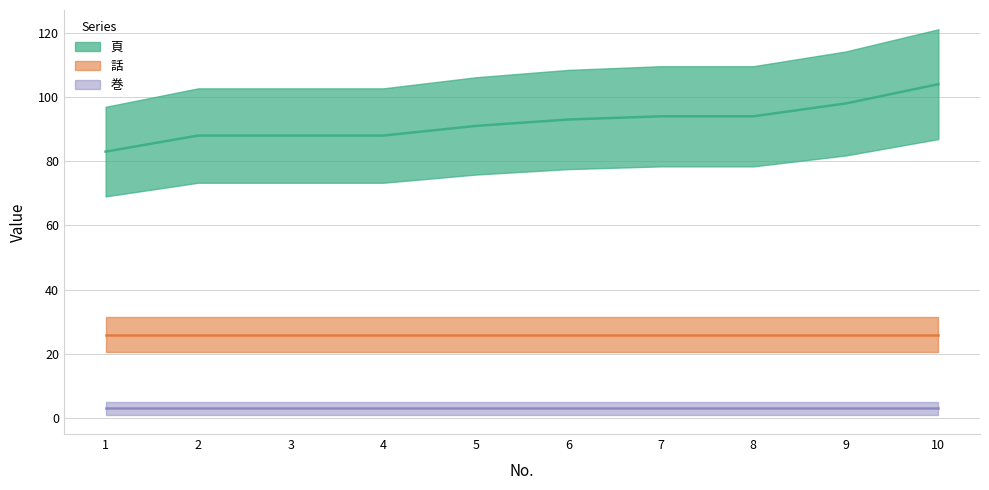

What is the value of the 巻 point at the 5th from the left?

3